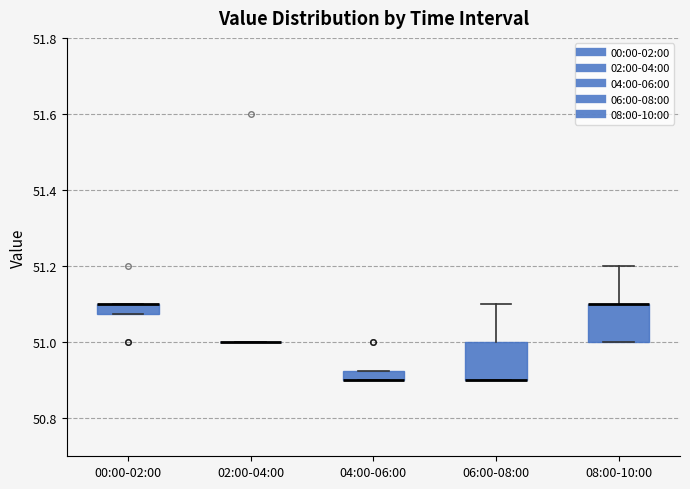

Where does the upper whisker of the box for 08:00-10:00 end on the y-axis? The values are not printed on the chart, so give them approximately, as read against the axis.

51.20